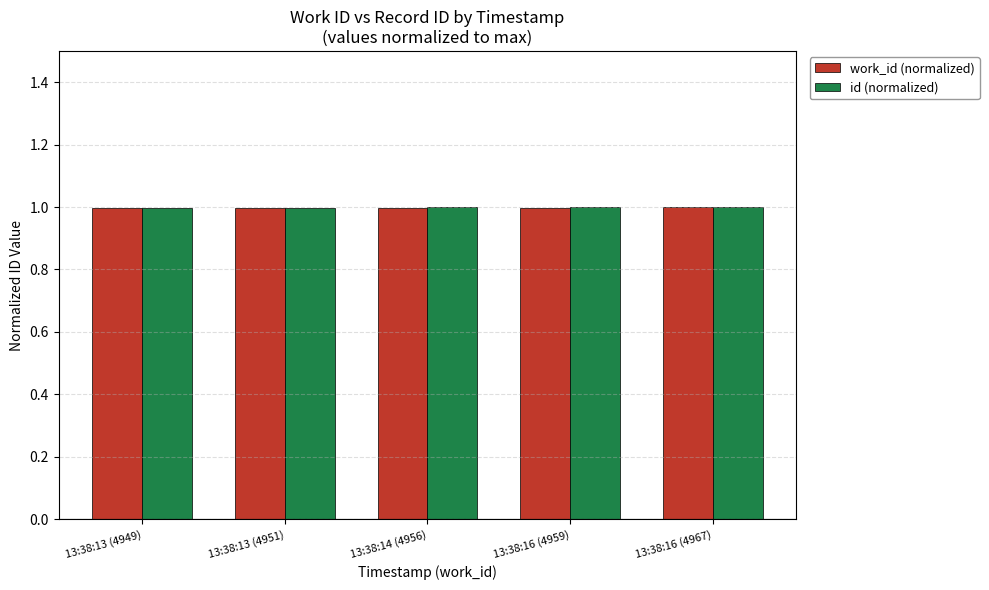

What is the maximum value shown in the chart?

1.0